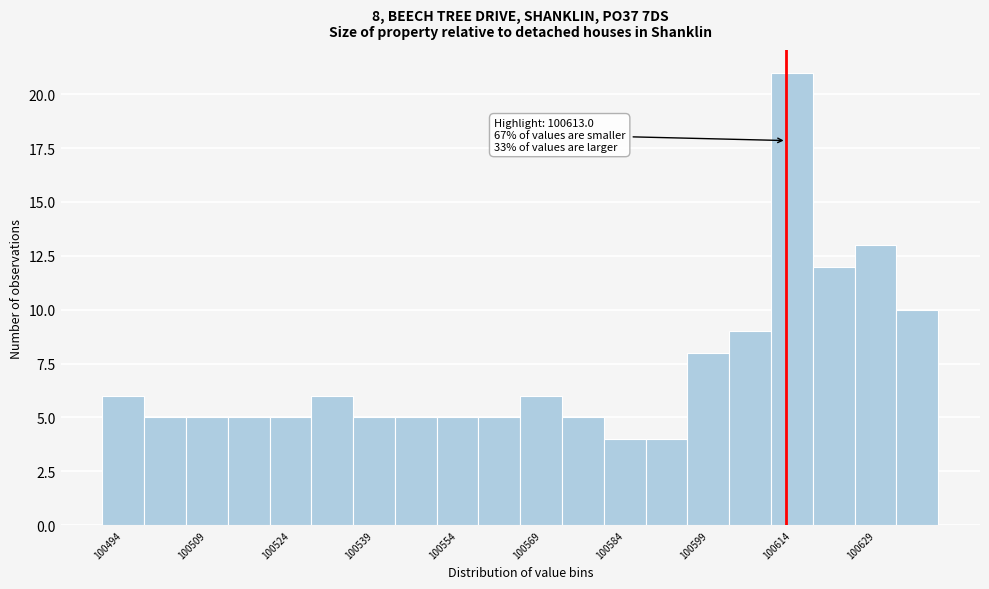

Around what value on the x-axis is the tallest bar? Give the approximate position of its centre, as read against the axis.

100614